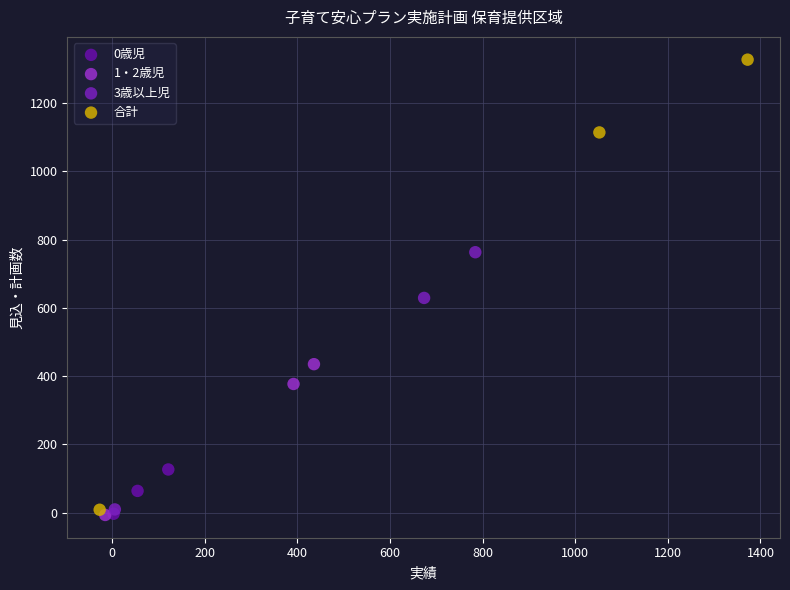

Which series contains the highest Y value?

合計